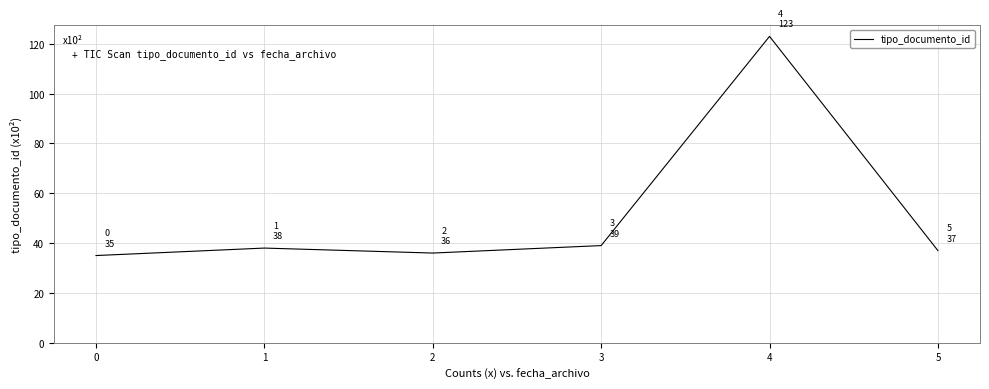

What is the sum of the values at 3 and 2?

75